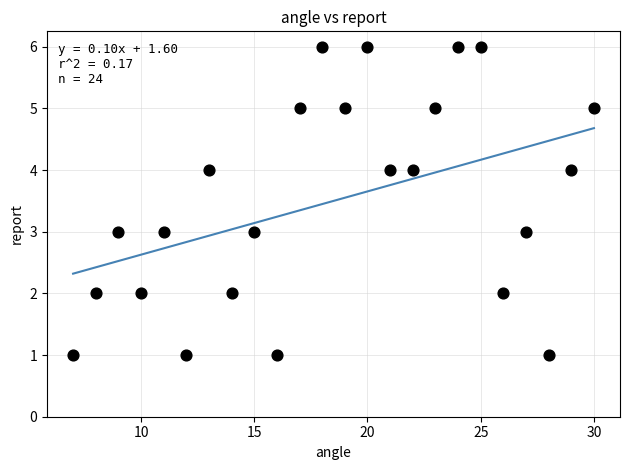

What is the range of X values (max minus min)?

23